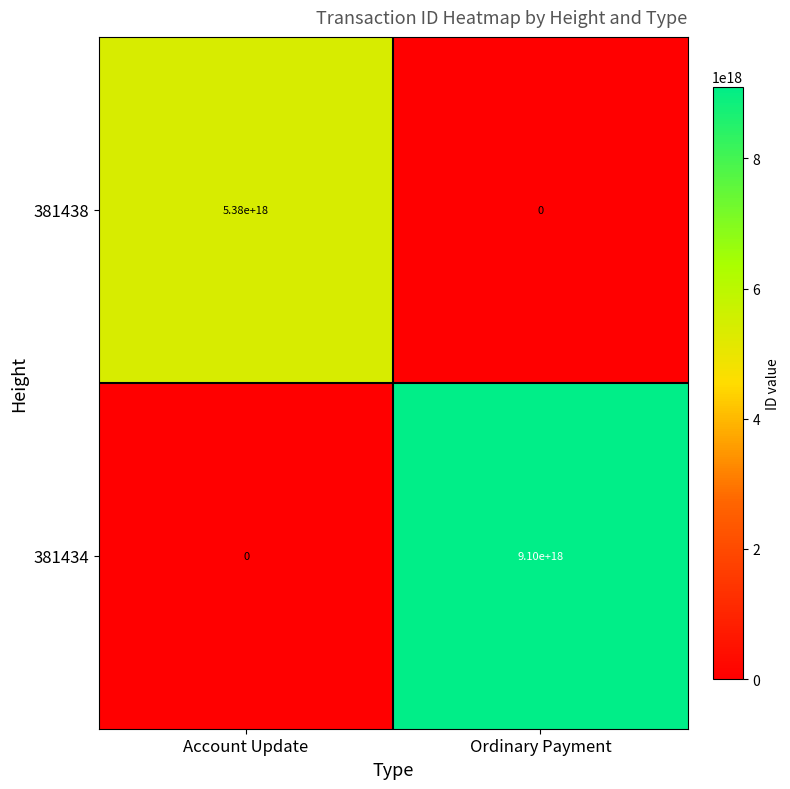

Which category has the highest value in the 381438 series?

Account Update